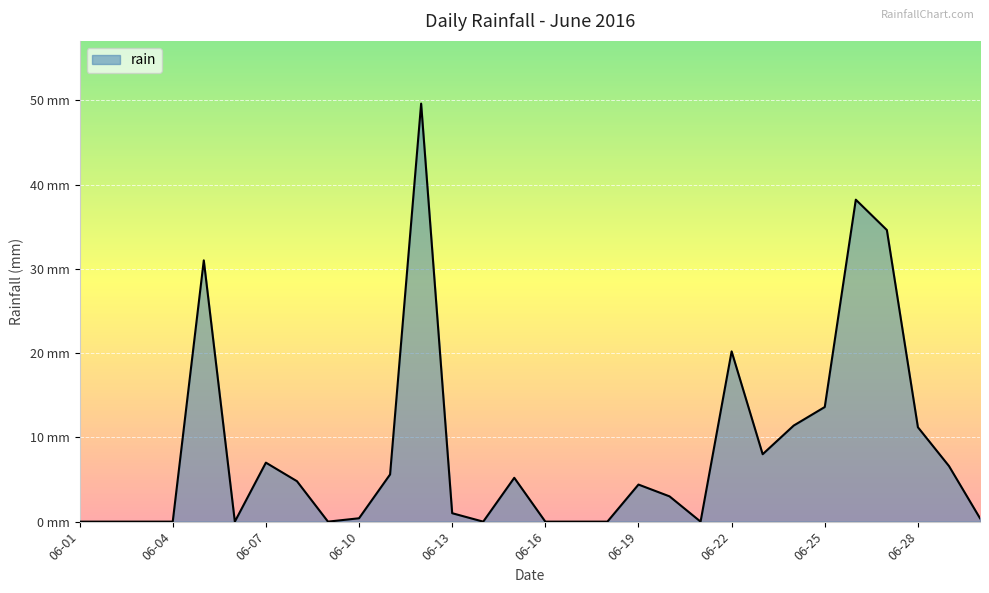

Does the chart display data point markers on the line(s)?

No